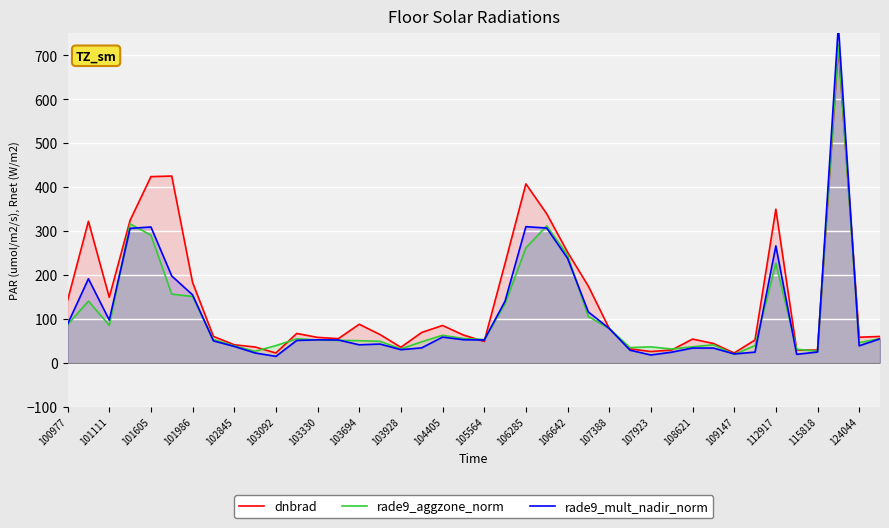

Is it true that rade9_aggzone_norm equals 77.8 at 107388?

True